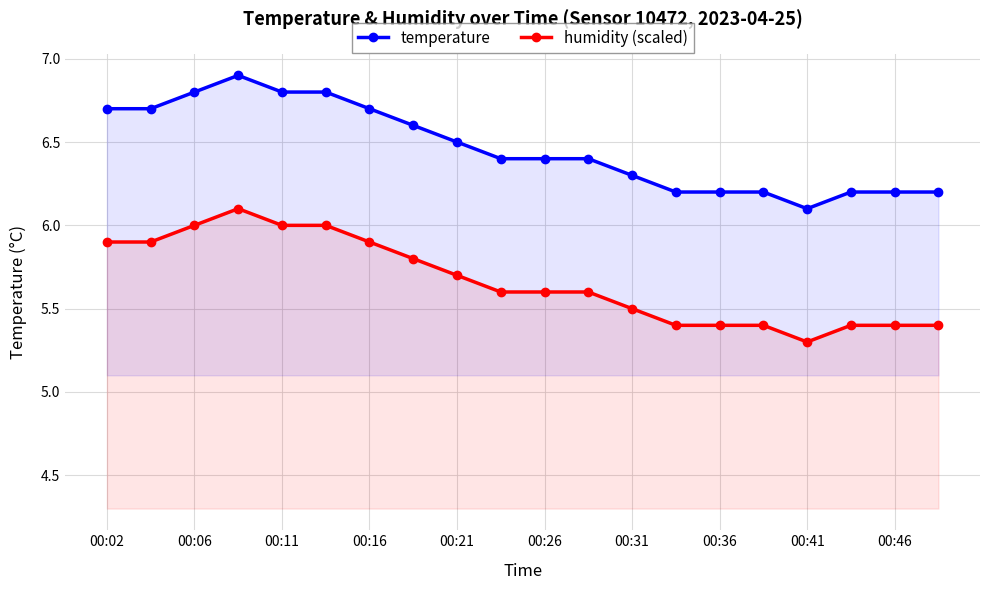

At which category does the chart reach its minimum across all series?

00:41